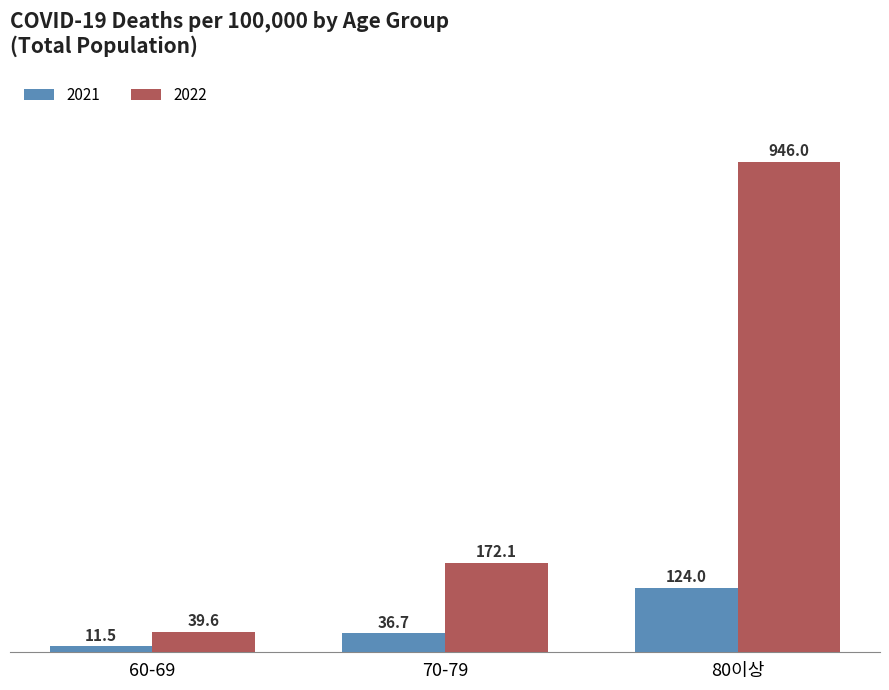

Is it true that 2022 equals 287.9 at 80이상?

False